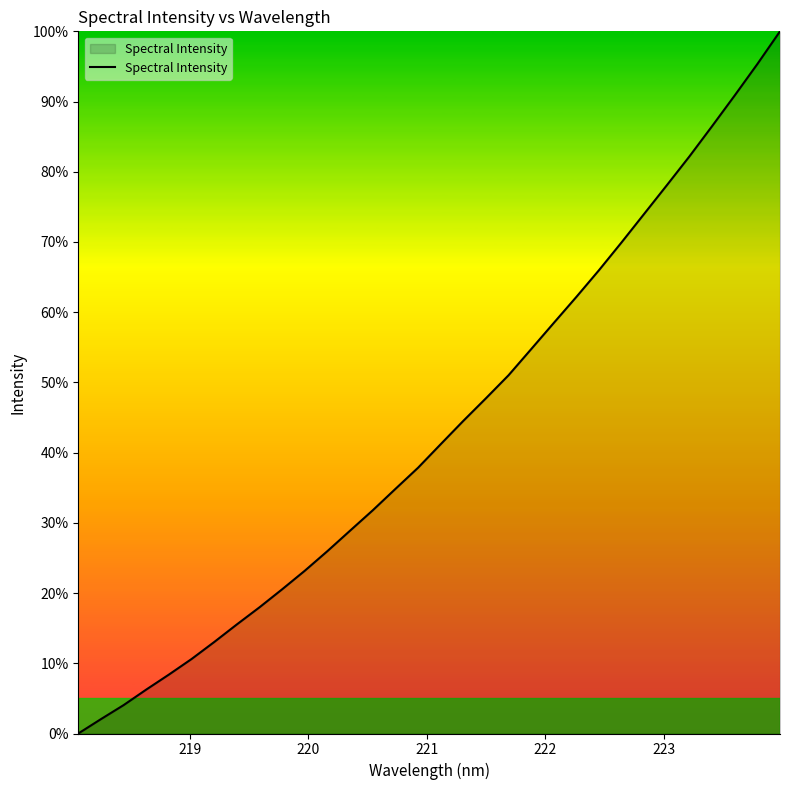

True or false: the data has more than 2 interior local peaks.

False